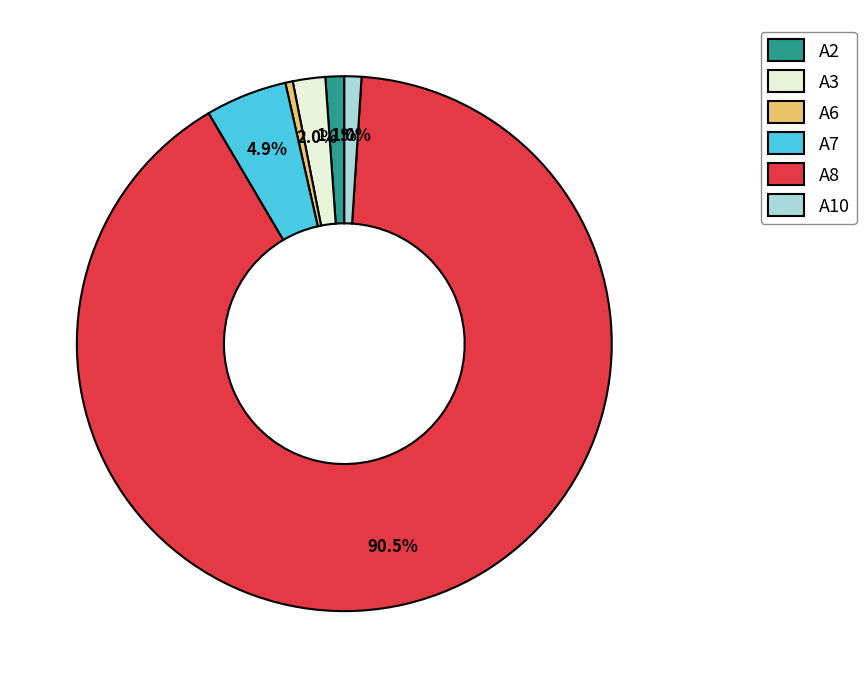

Is A10 the majority of the pie?

No